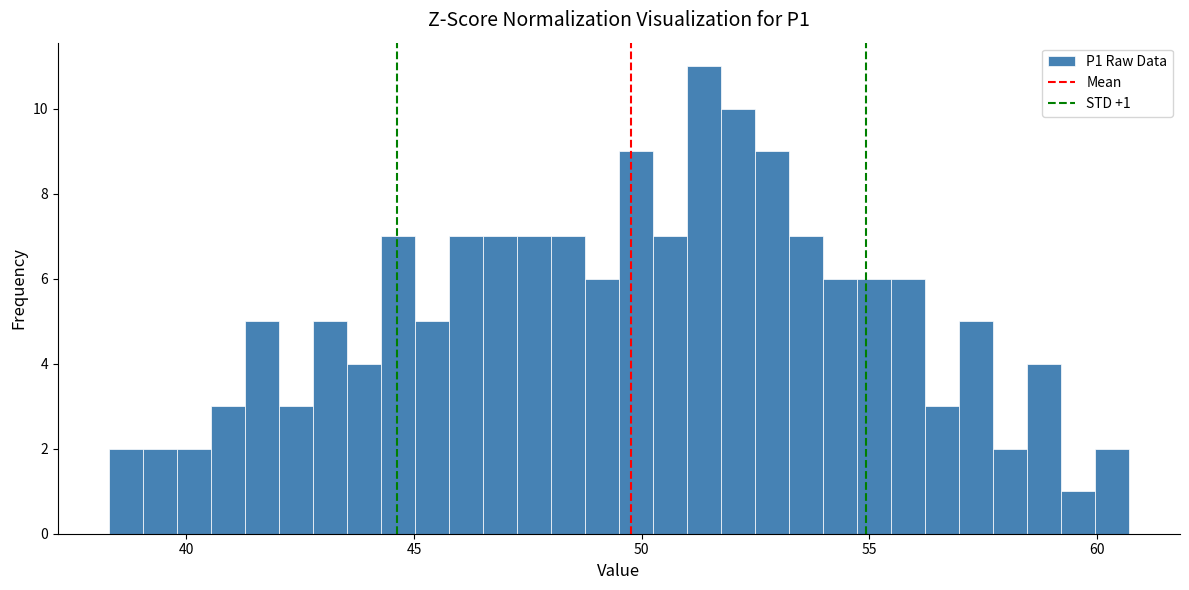

Around what value on the x-axis is the tallest bar? Give the approximate position of its centre, as read against the axis.

51.5